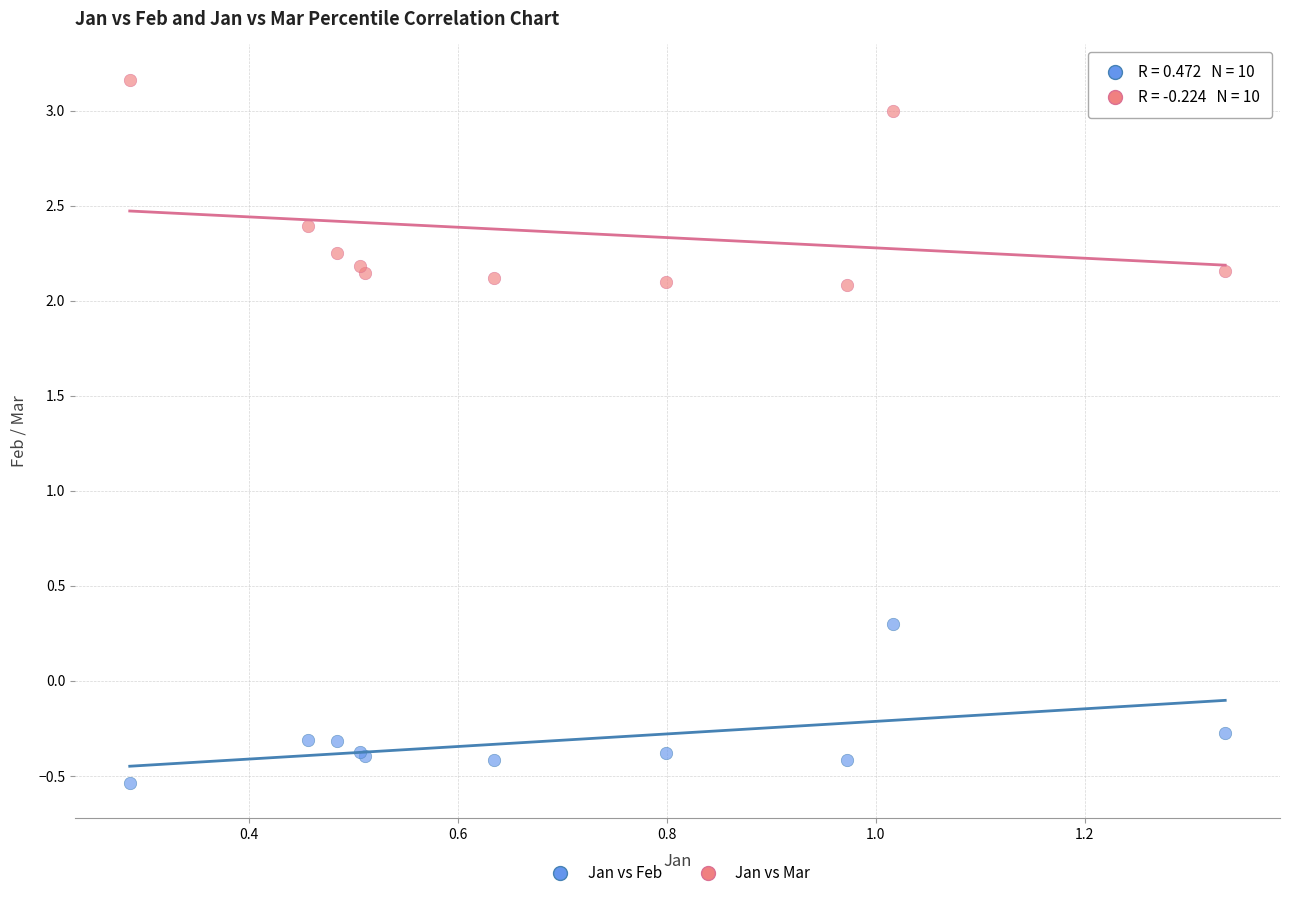

What are all the series names shown in the legend?

Jan vs Feb, Jan vs Mar